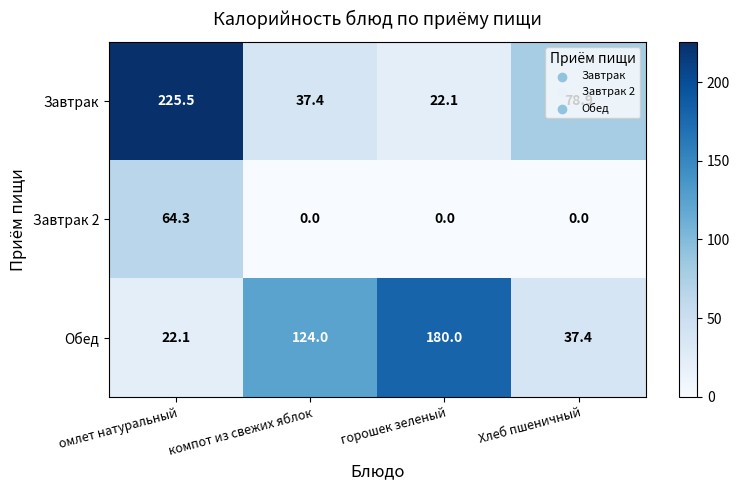

At which category is the sum across all series the highest?

омлет натуральный